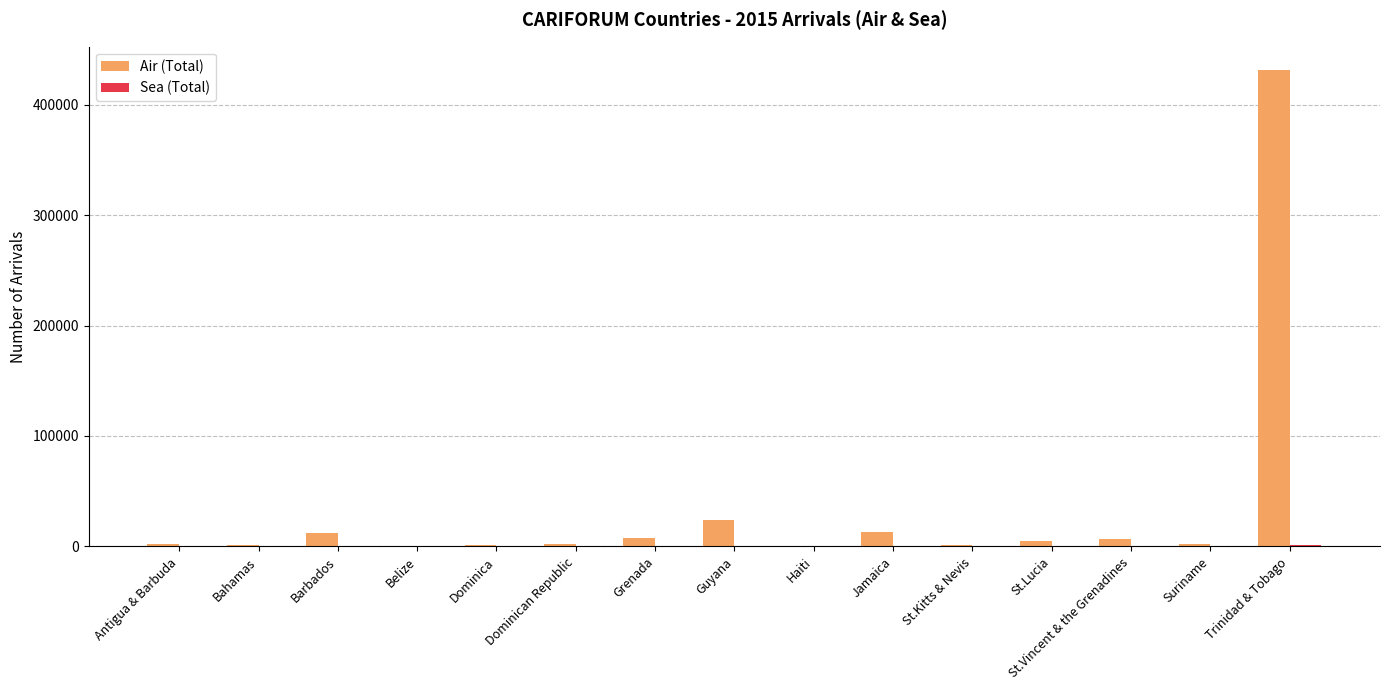

Which series has the largest total across all categories?

Air (Total)